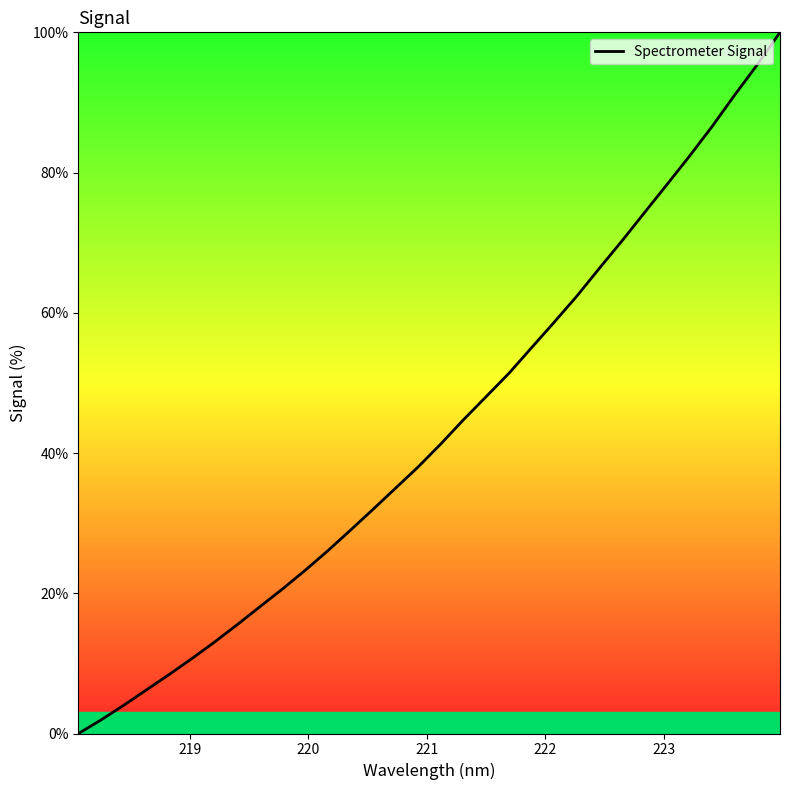

What is the greatest value displayed?

100.0